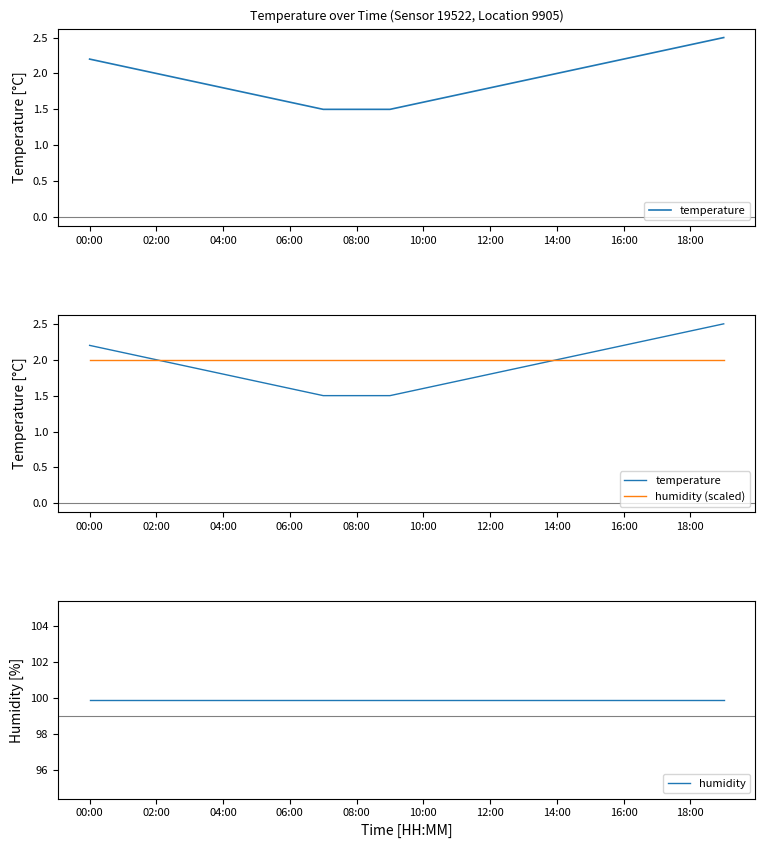

Between 17 and 08:00, which is larger?

17